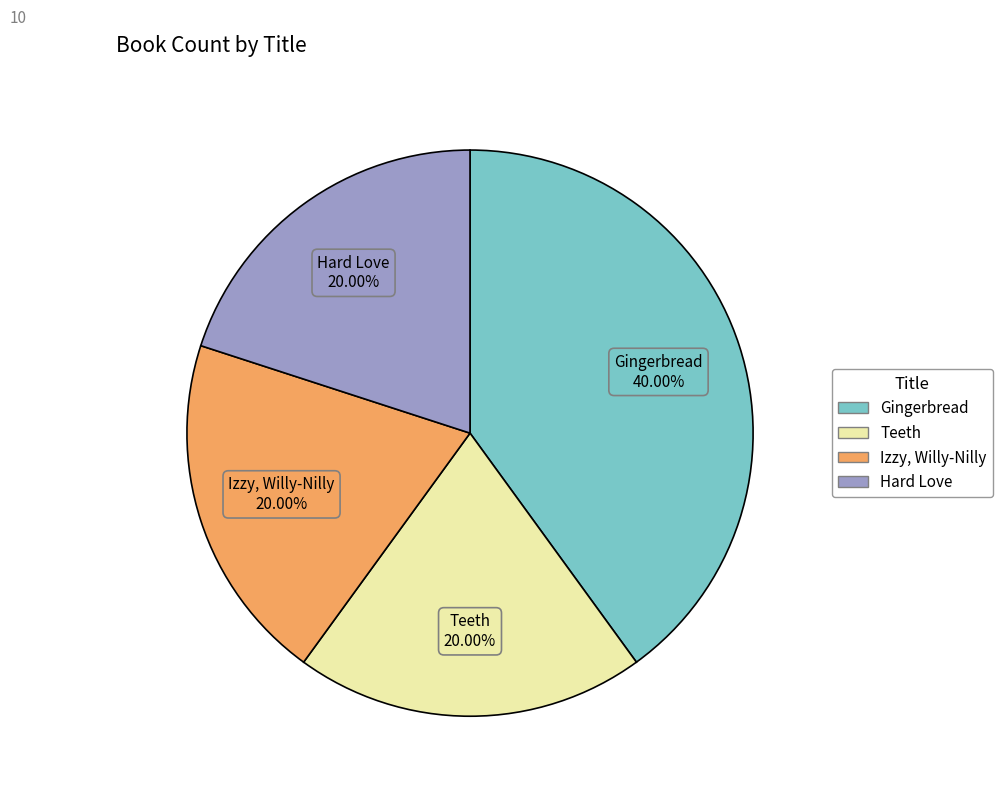

Approximately how many times larger is the value at Gingerbread compared to Izzy, Willy-Nilly?

2.0